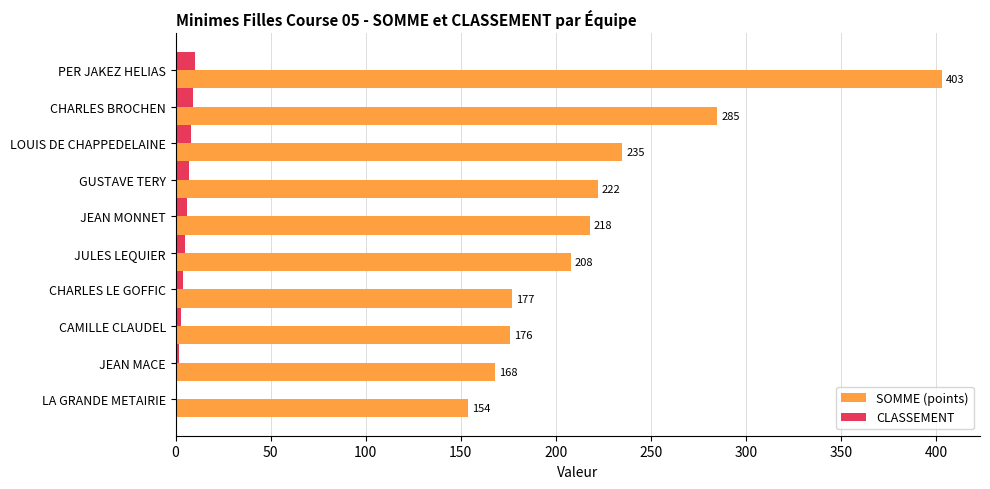

At which label is CLASSEMENT closest to 5?

JULES LEQUIER